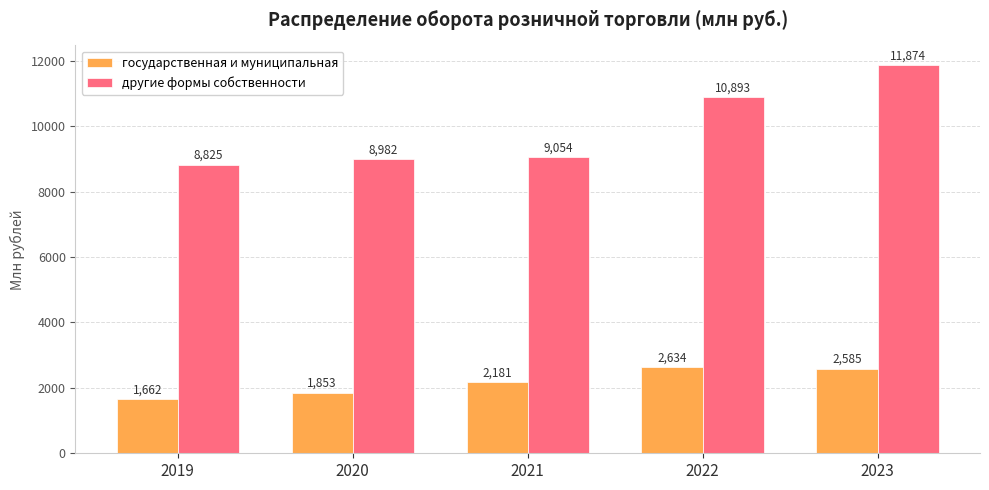

At how many categories does at least one series exceed 6146?

5